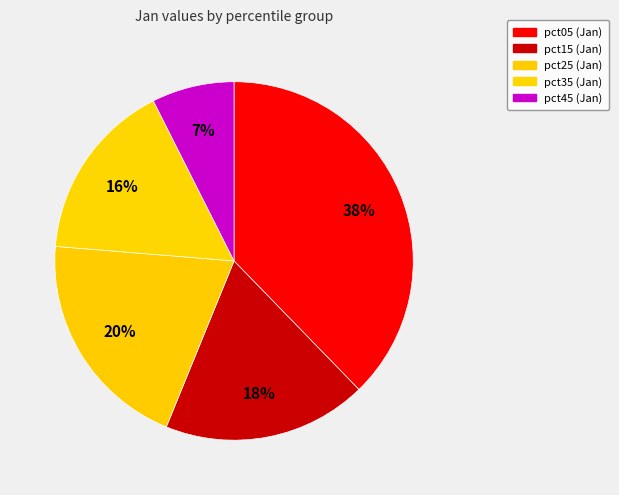

Count the number of slices in the pie.

5